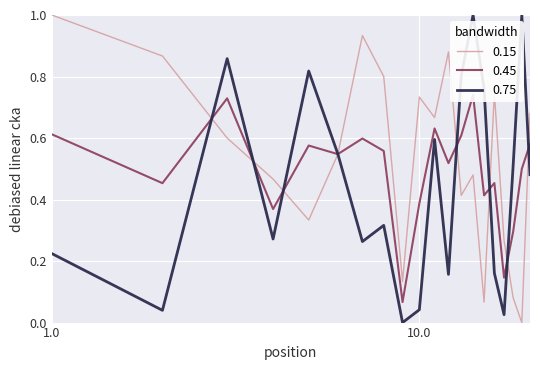

What is the highest value of the 0.15 series?

1.0